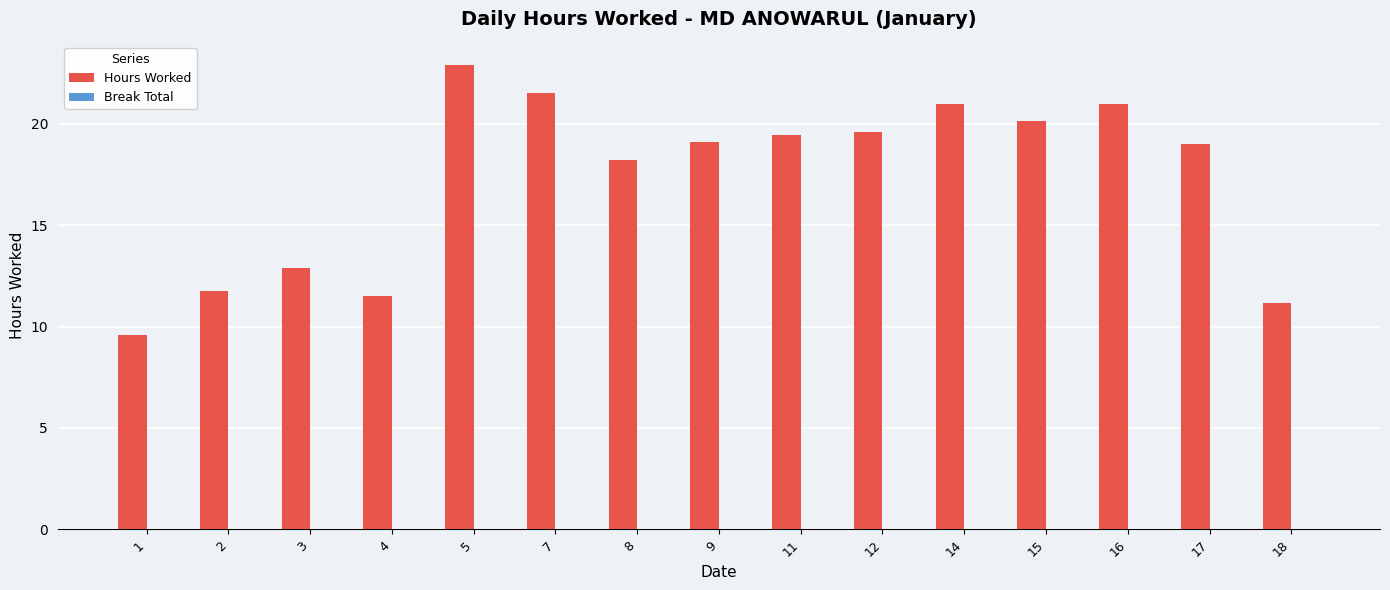

Count the number of categories in the chart.

15